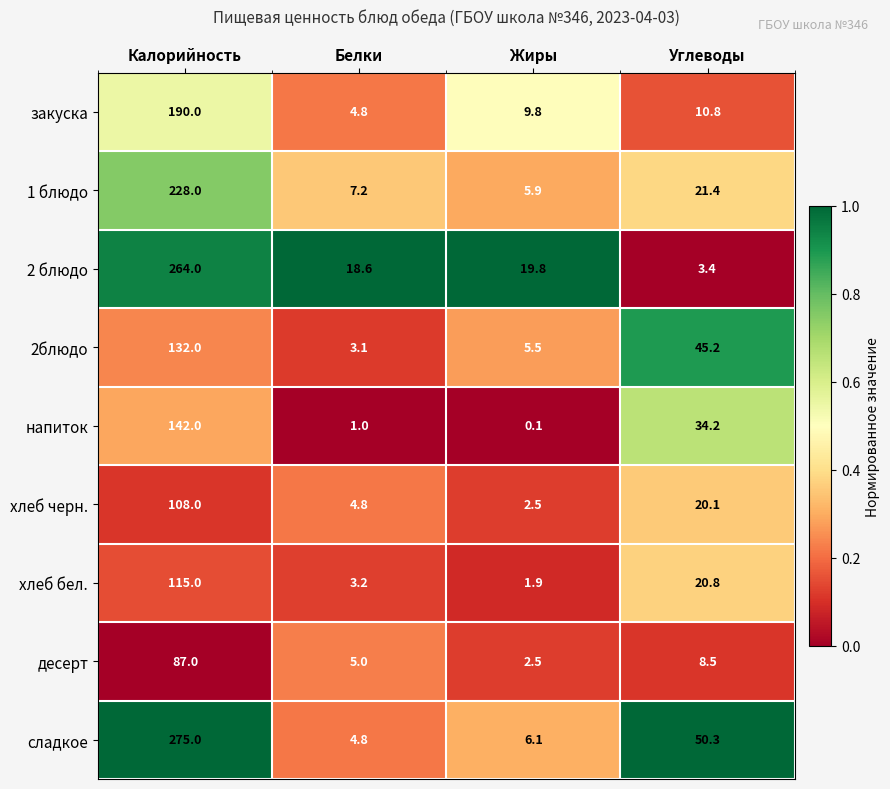

What is the maximum value shown in the chart?

275.0